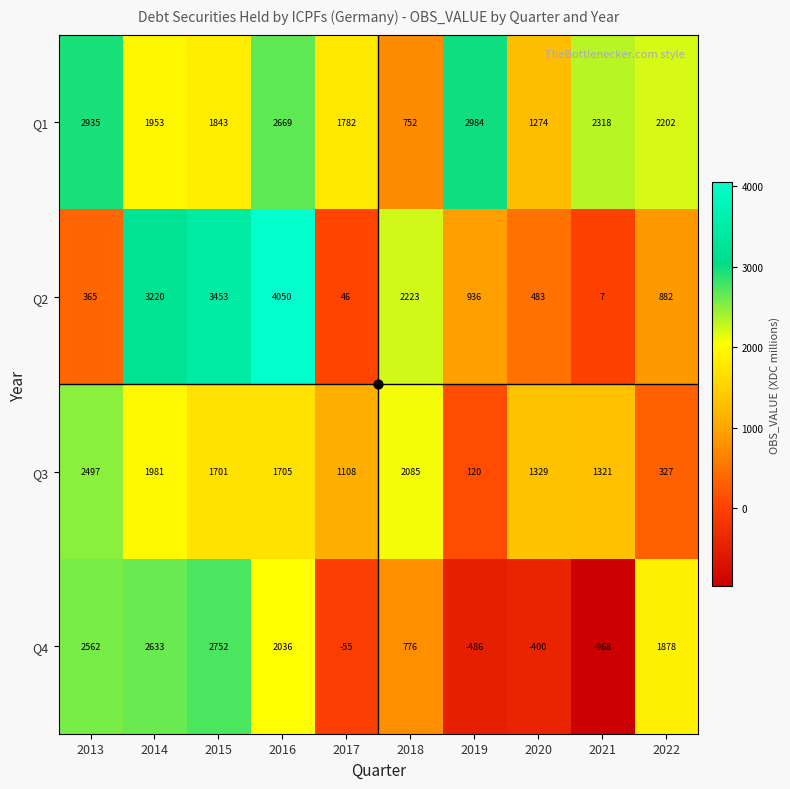

What is the spread (max minus min) of values at 2017?

1837